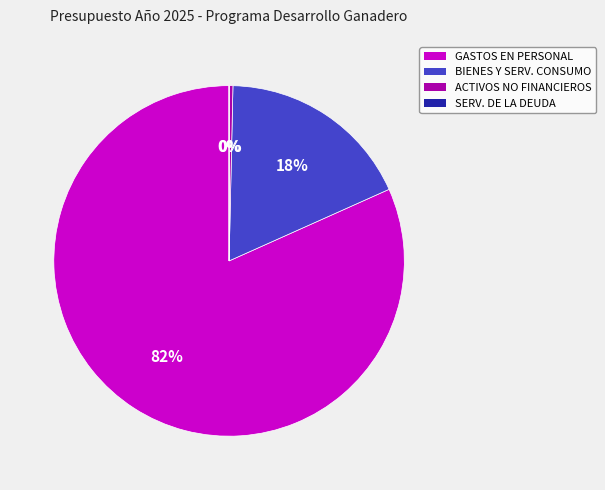

Is there a majority slice in this chart?

Yes